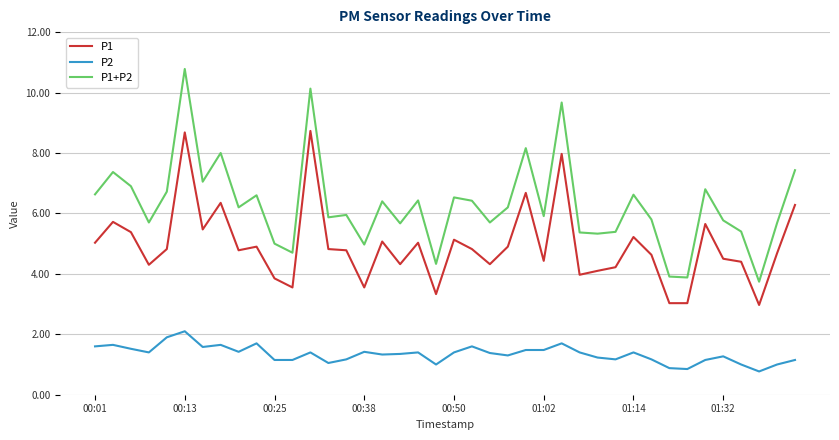

True or false: P1+P2 has more than 2 points higher than both neighbors.

True